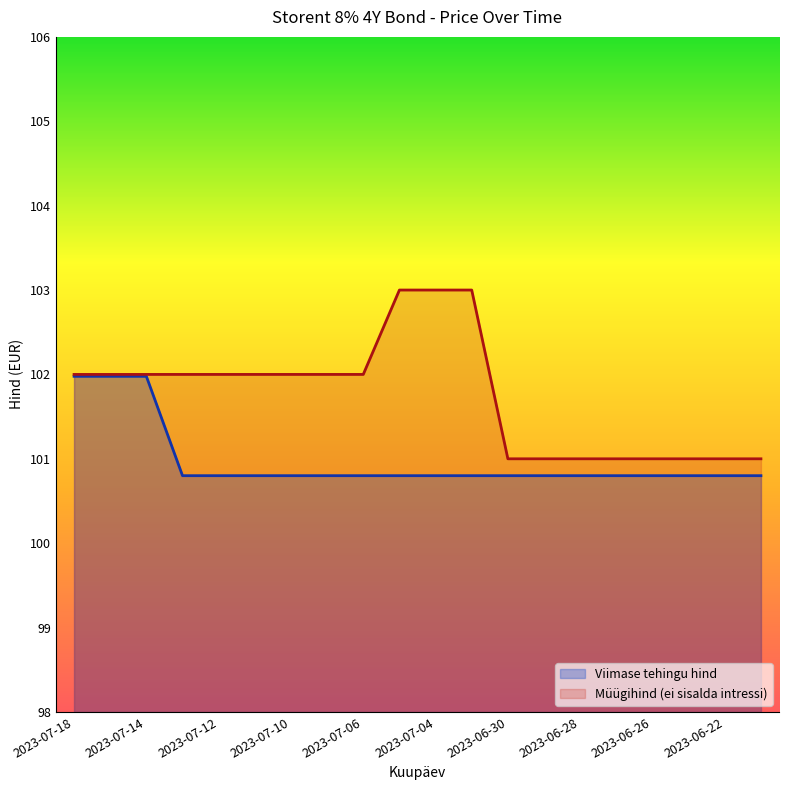

What is the value of the Viimase tehingu hind point at the 20th from the left?

100.8